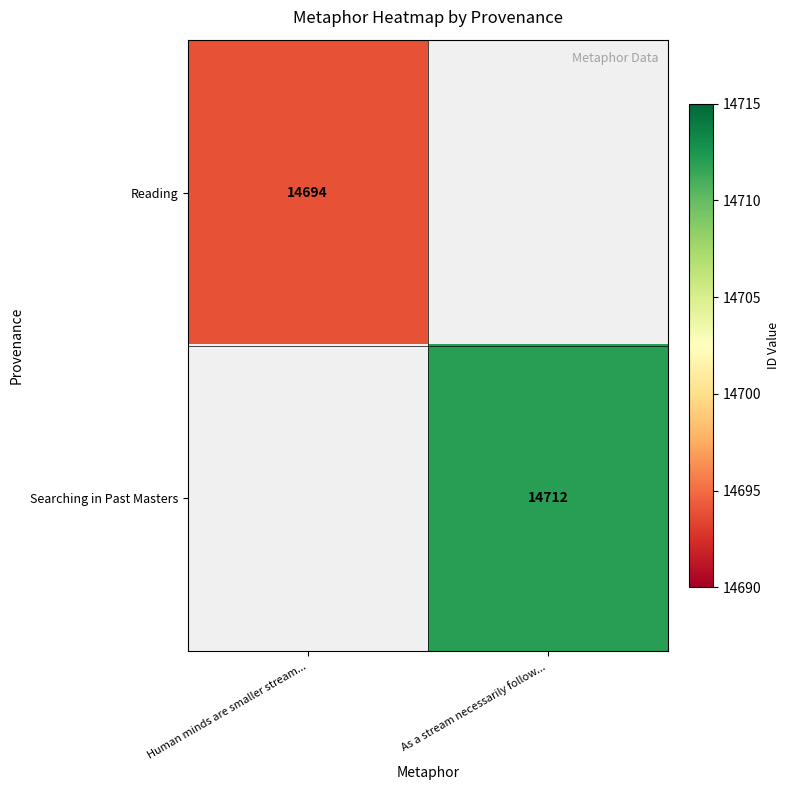

True or false: Reading has a value of 14694 at Human minds are smaller stream....

True